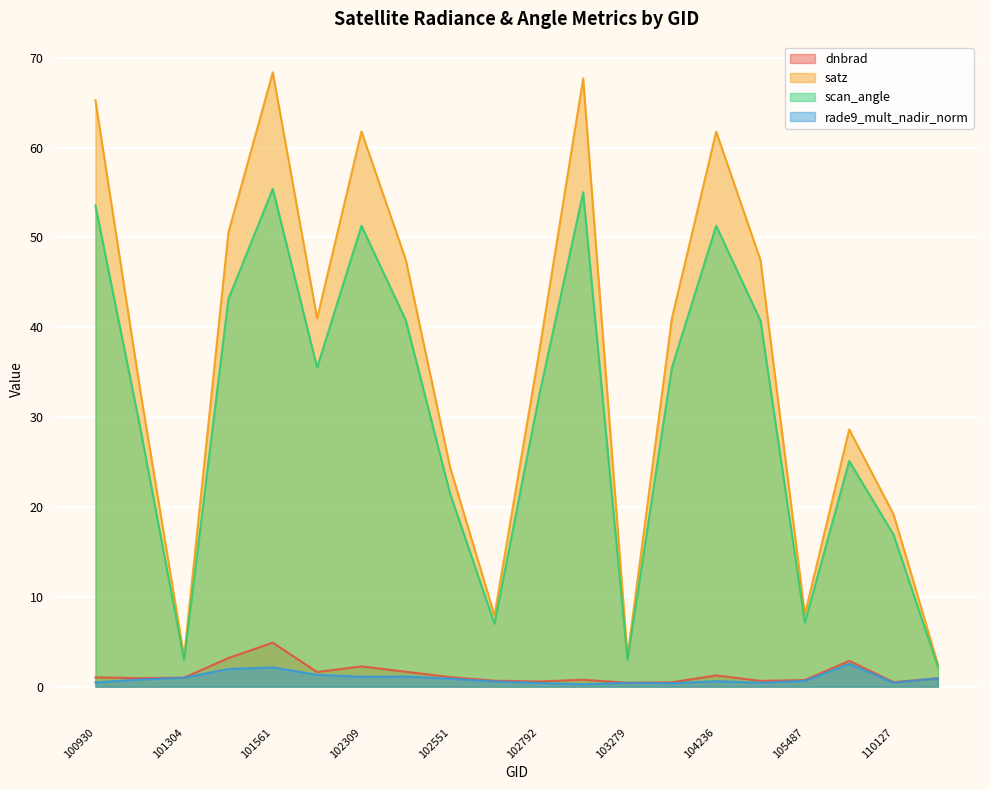

List the labels in order of rade9_mult_nadir_norm value, largest first.

106569, 101561, 101552, 101805, 102430, 102309, 101304, 113013, 102551, 101181, 105487, 104236, 102671, 100930, 110127, 104355, 103279, 102792, 103761, 103032